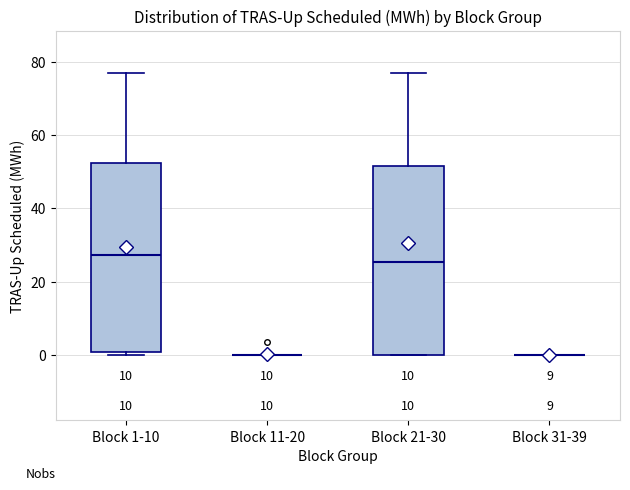

Reading left to right, read every box against the y-axis: the position of its median line, the range the box covers, and the ends of its whiskers. The values are not printed on the chart, so give them approximately, as read against the axis.

Block 1-10: median 28, box 0 to 52, whiskers 0 (just below the box's lower edge) to 76
Block 11-20: box collapsed to a line at 0, whiskers 0 to 0
Block 21-30: median 26, box 0 to 52, whiskers 0 to 76
Block 31-39: box collapsed to a line at 0, whiskers 0 to 0